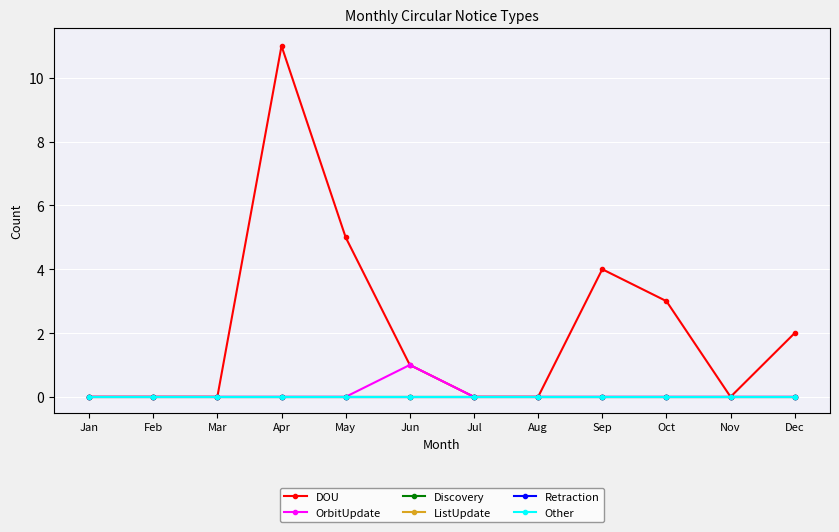

What are all the series names shown in the legend?

DOU, OrbitUpdate, Discovery, ListUpdate, Retraction, Other